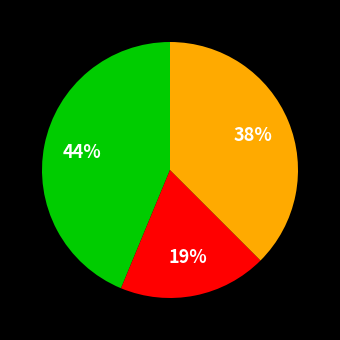

Does any single category account for the majority?

No